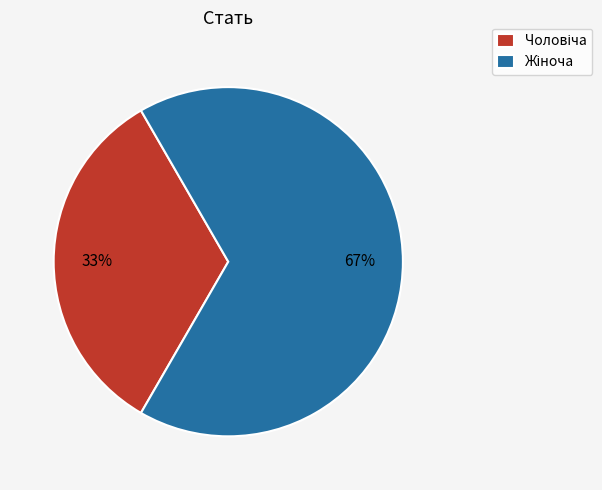

Is there any slice that represents more than half of the pie?

Yes